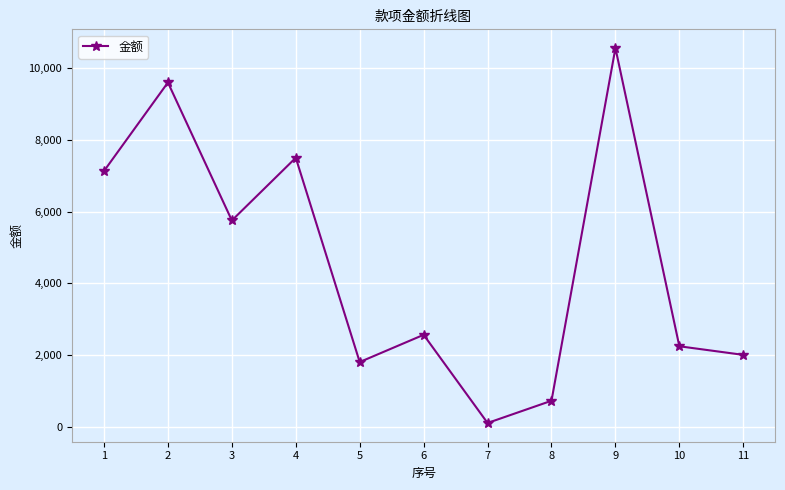

Which label corresponds to the smallest value in the chart?

7